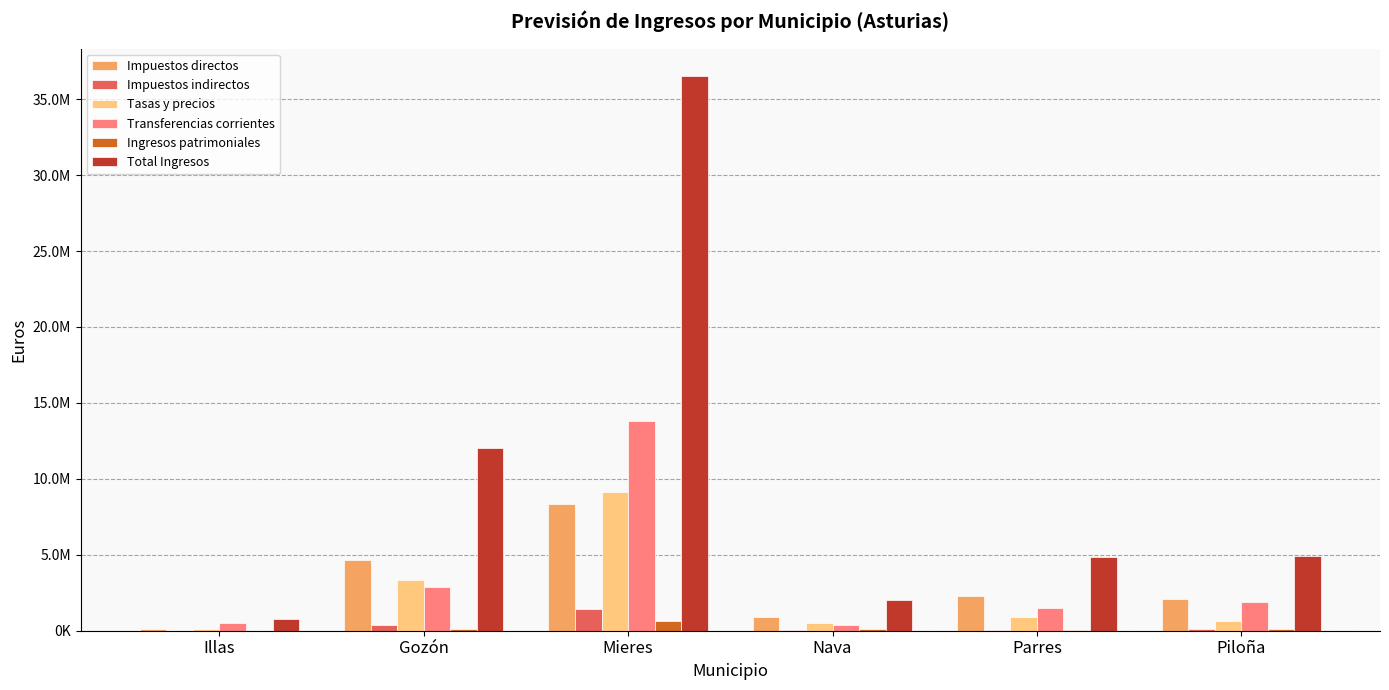

What position from the right is Piloña?

1